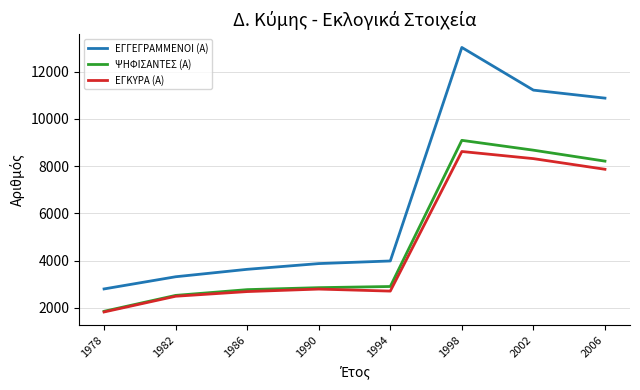

What is the spread (max minus min) of values at 2006?

3015